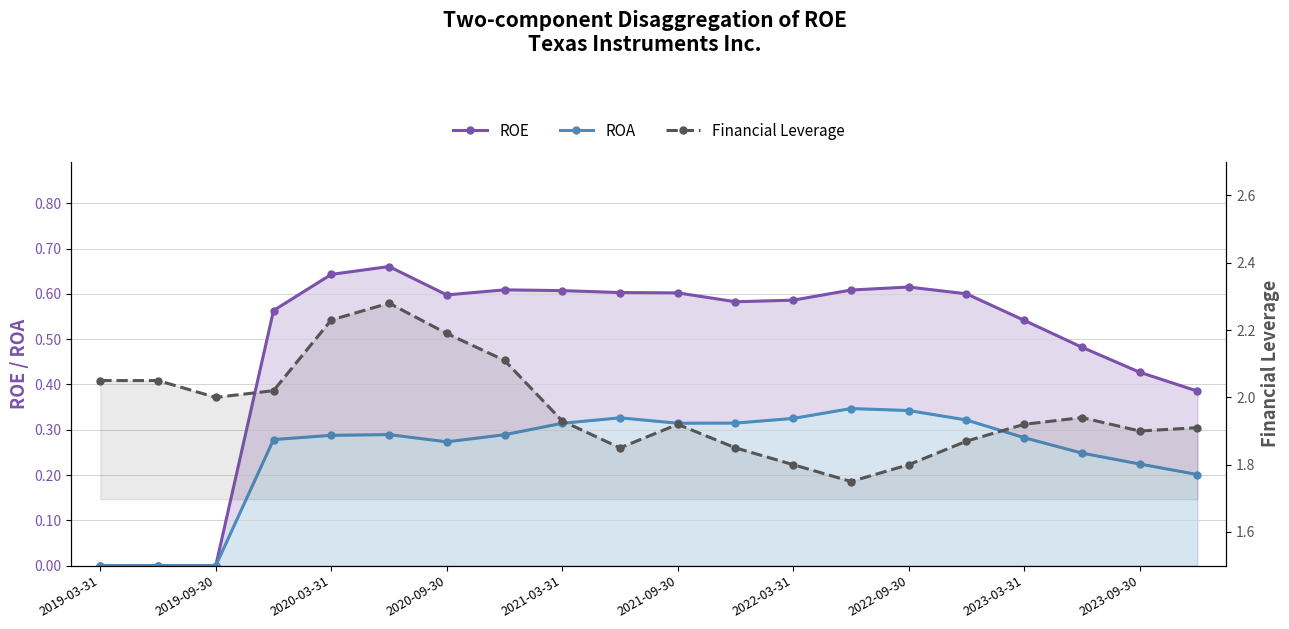

What is the difference between the maximum and second lowest values in the ROA series?

0.3